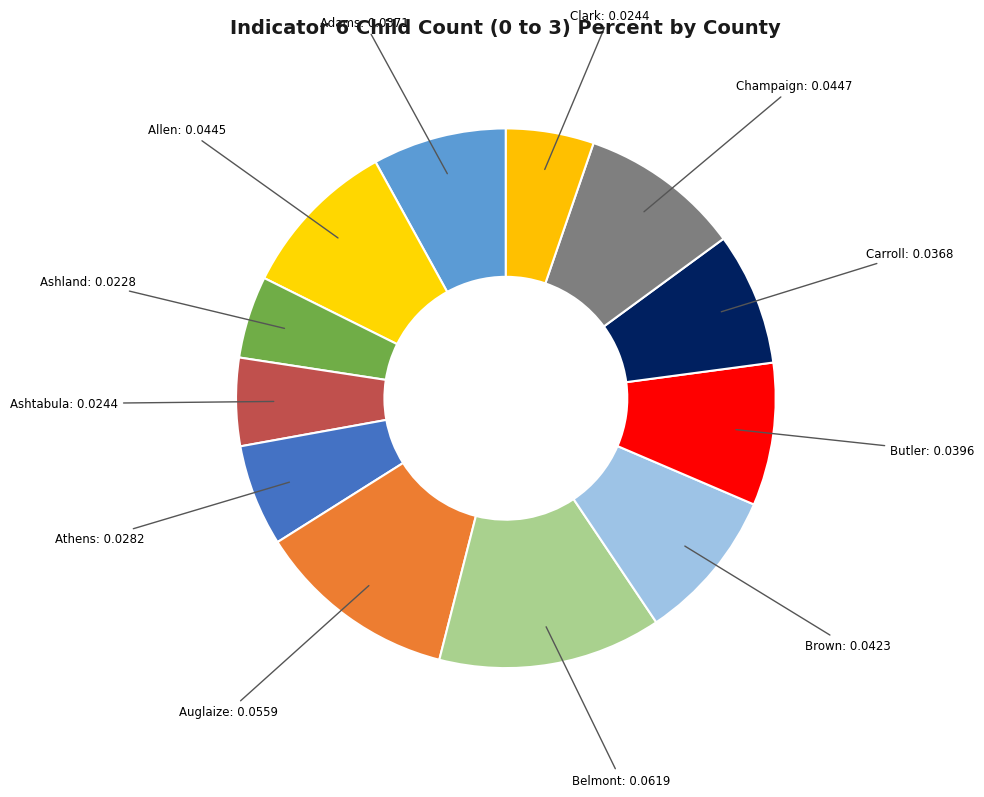

How many slices are in this pie chart?

12